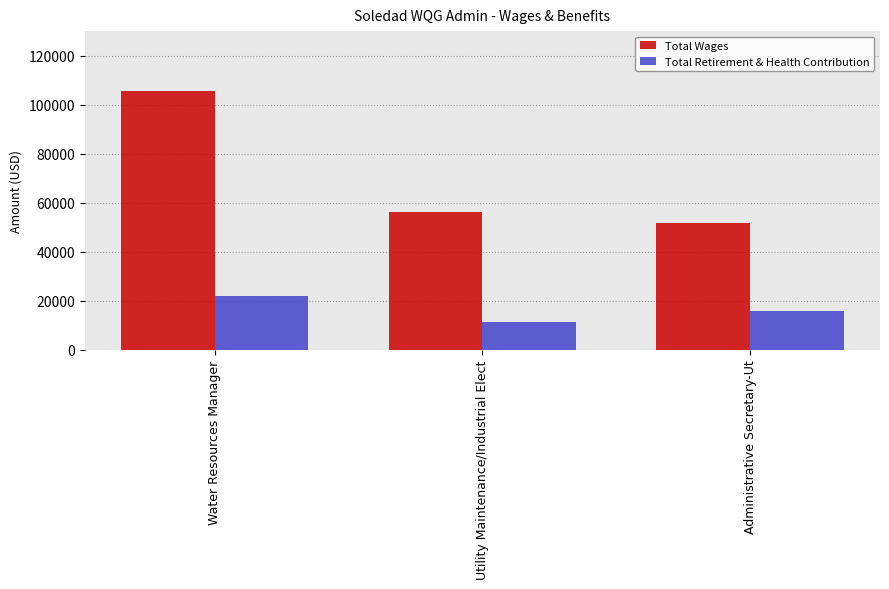

The value of Total Retirement & Health Contribution at Water Resources Manager is 14351. True or false?

False